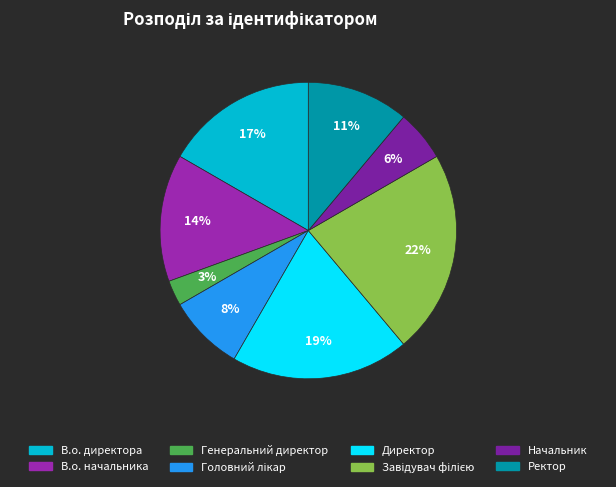

What percentage do В.о. директора and Ректор together represent?

27.8%